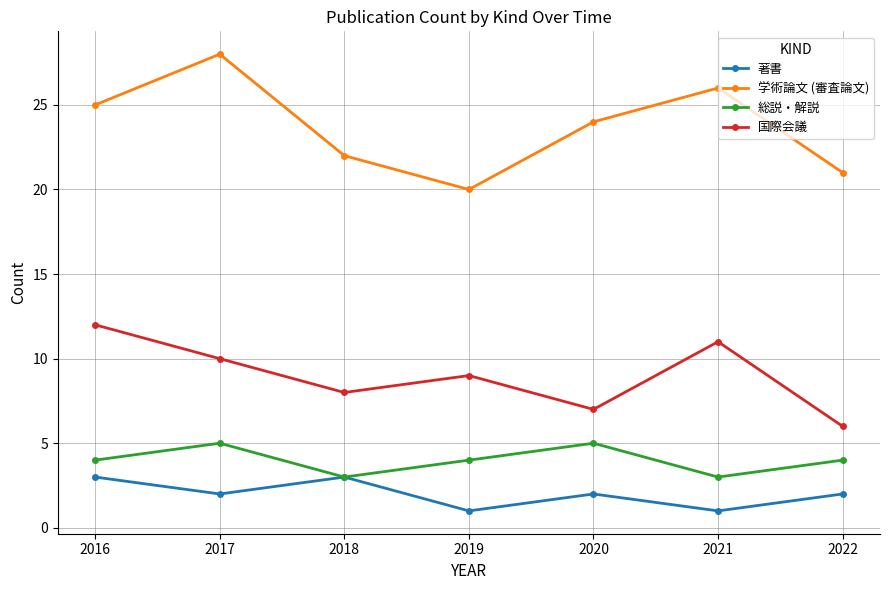

Read the 総説・解説 value at 2017.

5